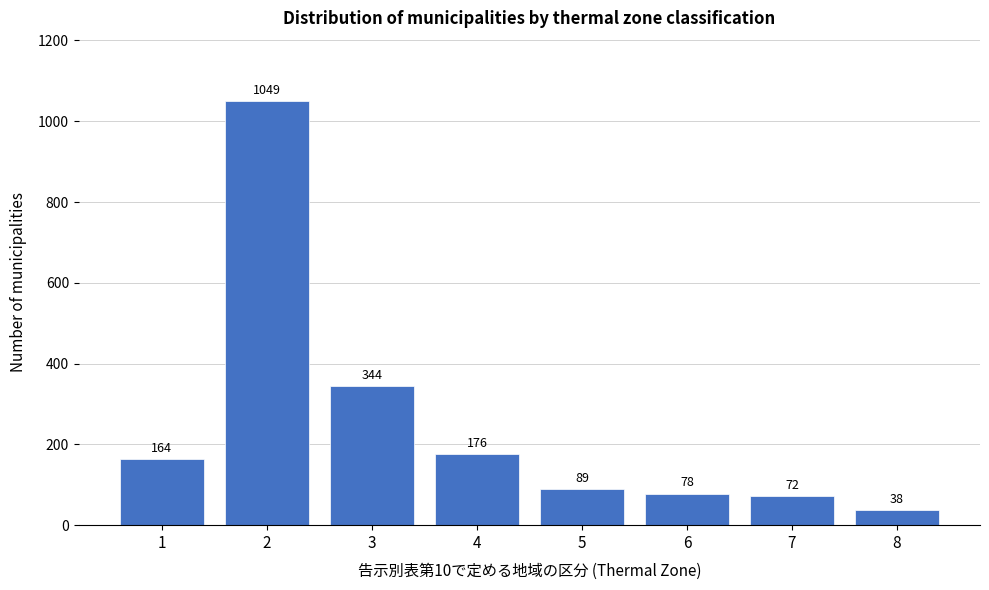

Reading left to right, what are all the values shown in this chart?

1=164	2=1049	3=344	4=176	5=89	6=78	7=72	8=38